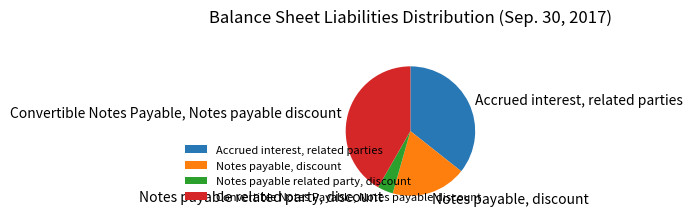

True or false: Notes payable, discount accounts for 19% of the total.

True